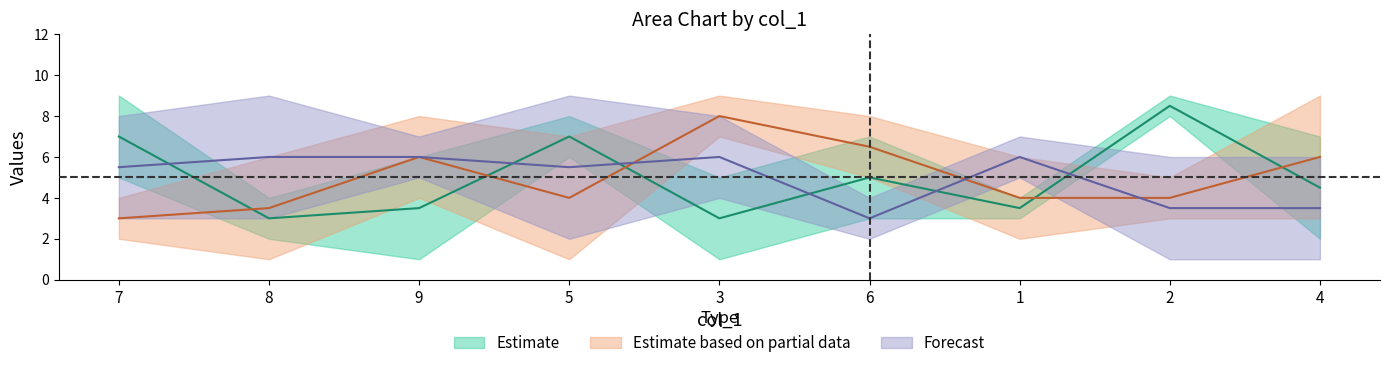

What position from the right is 9?

7